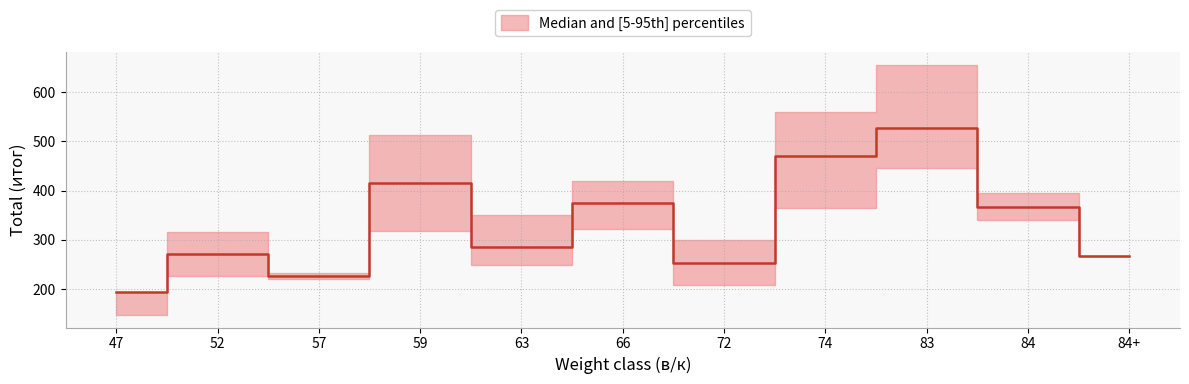

What is the highest value of the p5_total series?

445.0